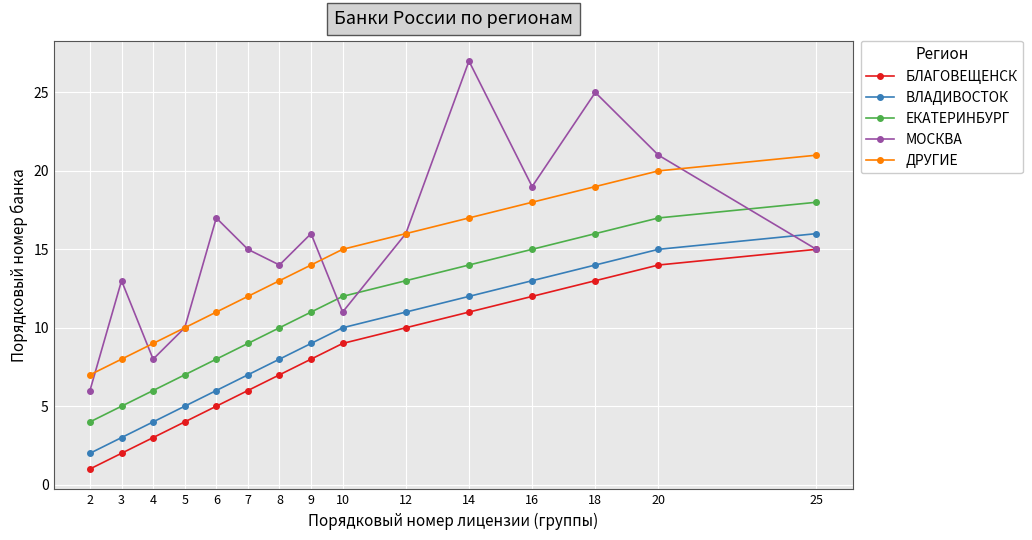

Which series has the largest total across all categories?

МОСКВА